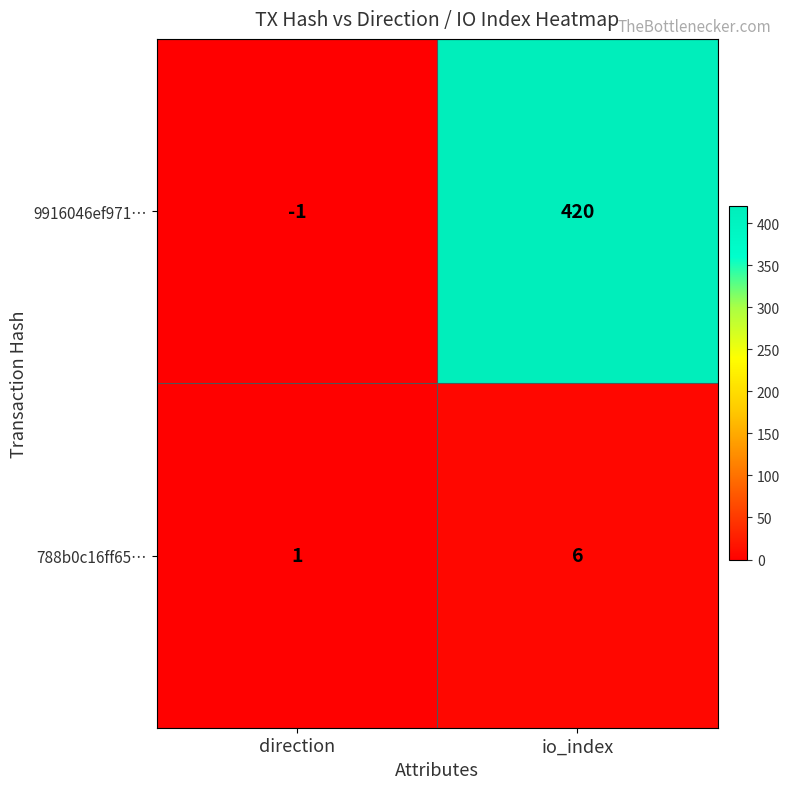

What is the total value across all series at io_index?

426